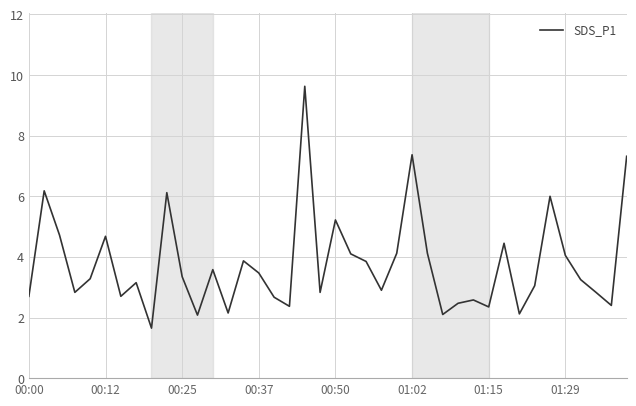

What is the difference between the maximum and minimum values?

8.0